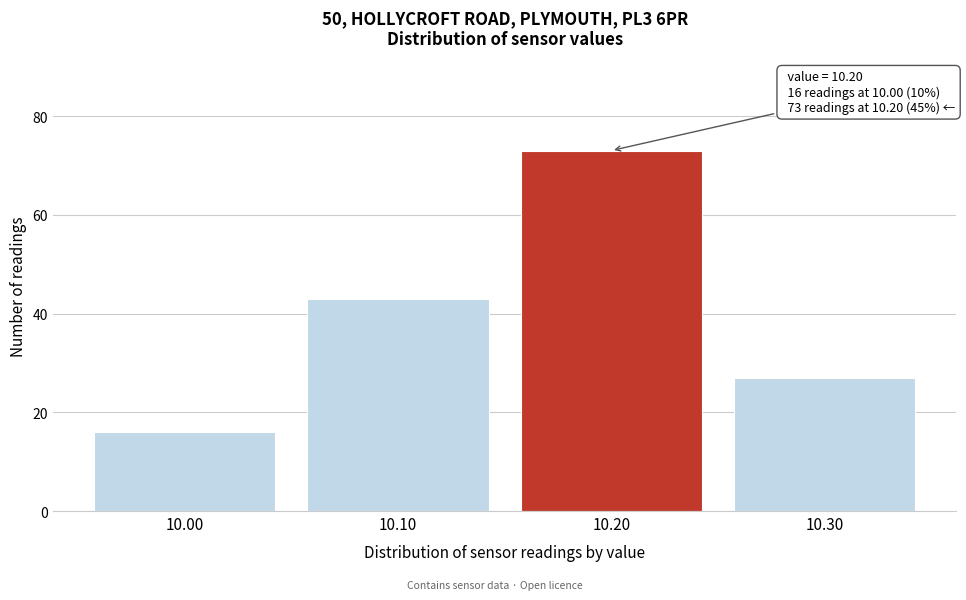

Reading left to right, transcribe all the data shown in this chart.

10.00=16	10.10=43	10.20=73	10.30=27